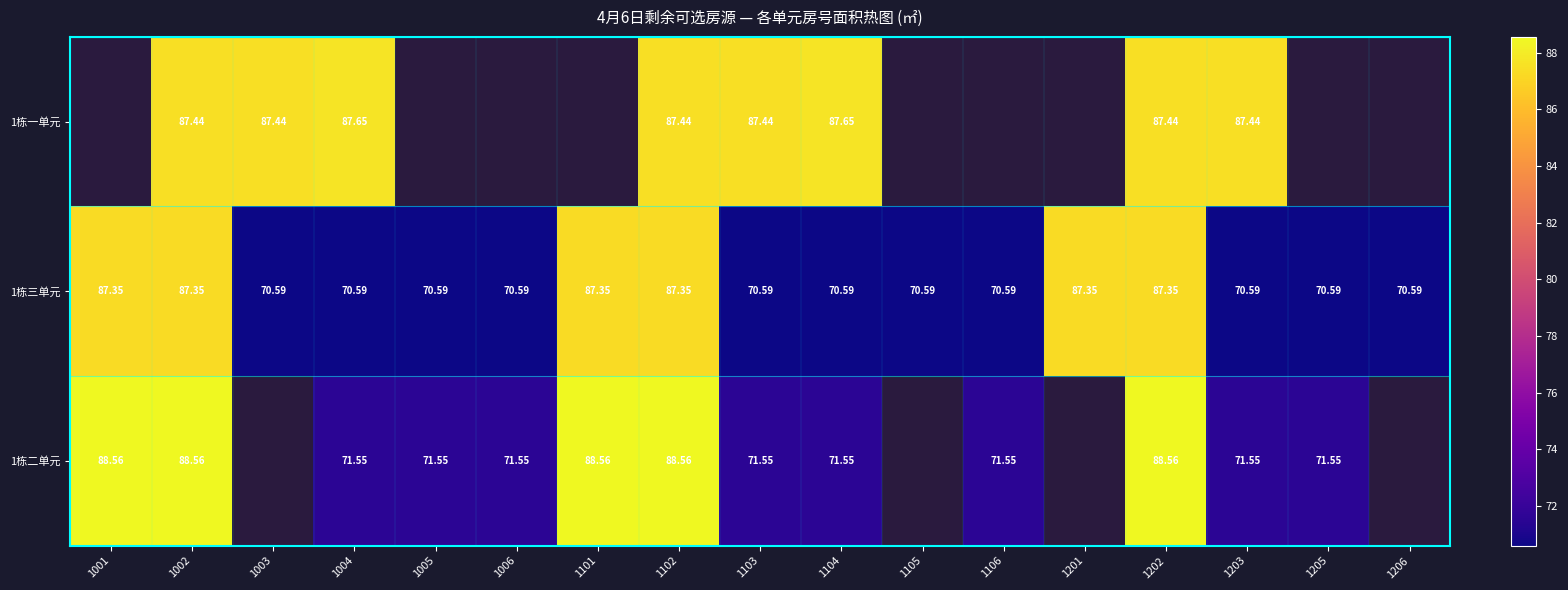

At which category is the sum across all series the highest?

1002